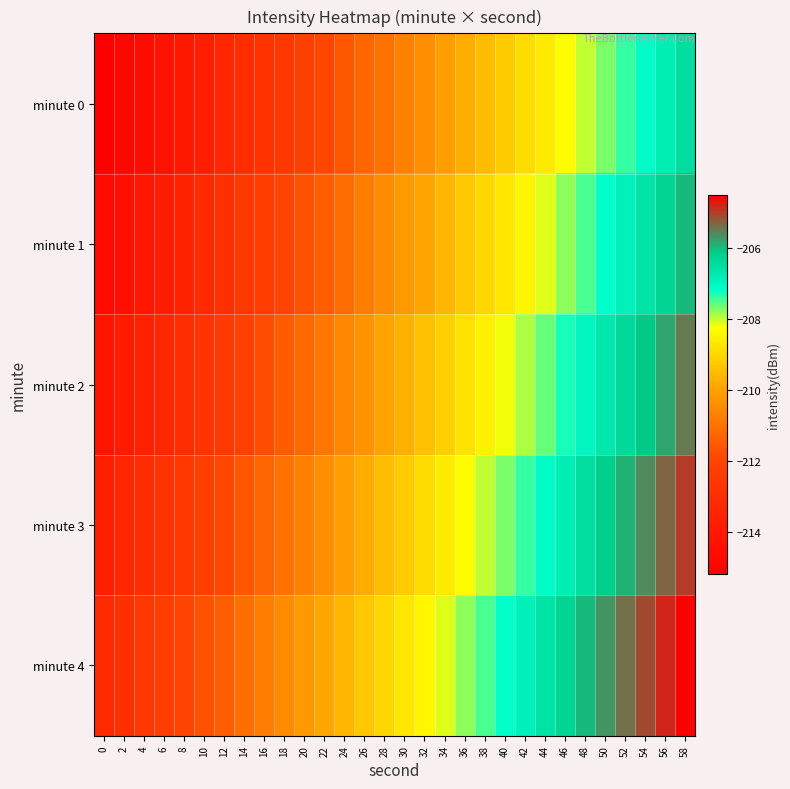

What is the minimum value shown in the chart?

-215.2